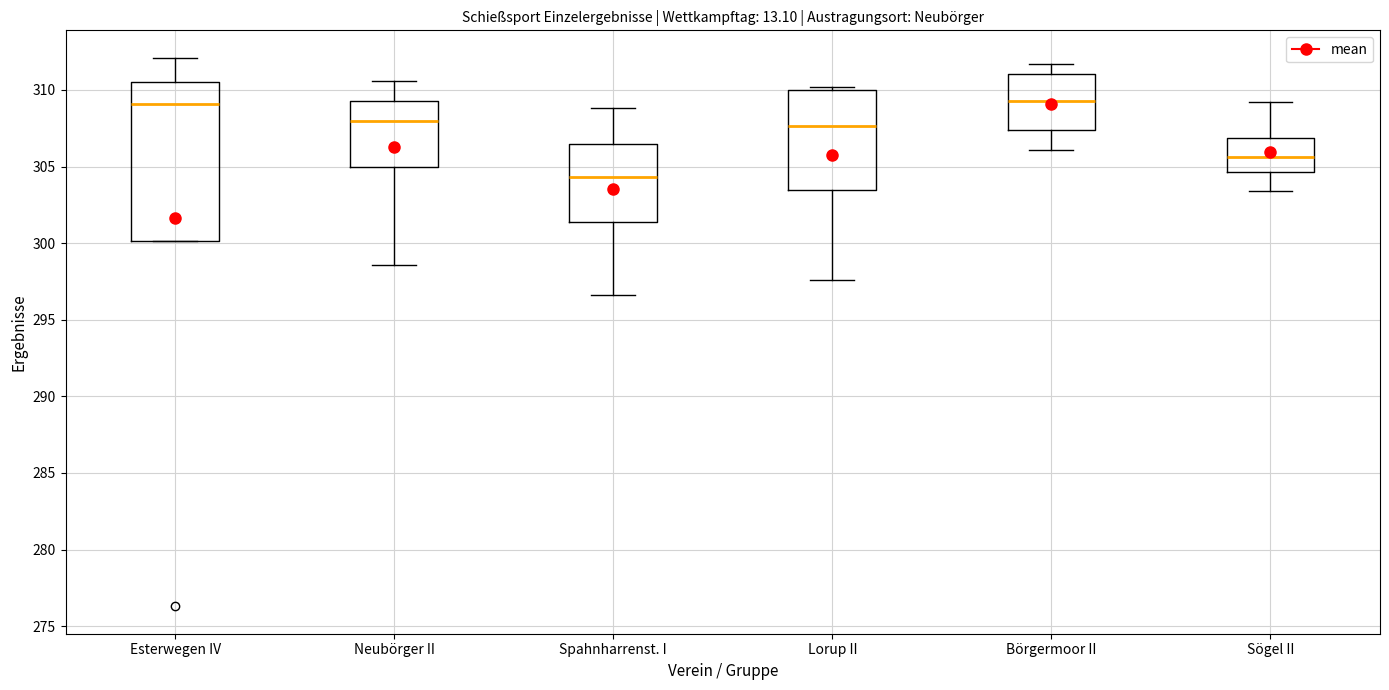

Which box is the tallest, from its lower edge to its upper edge?

Esterwegen IV